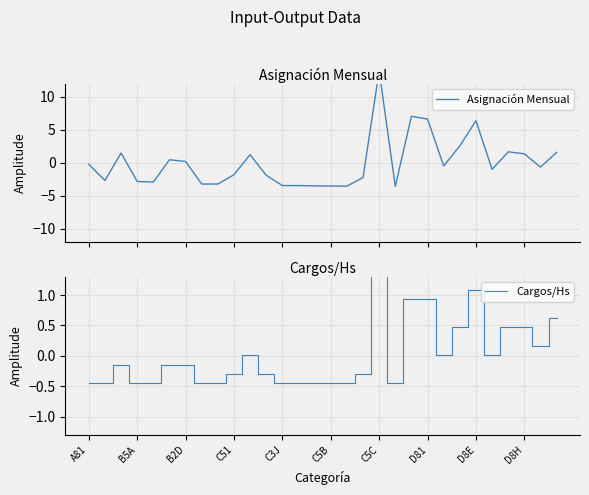

Is the value of Cargos/Hs at 21 greater than the value of Asignación Mensual at B2D?

No